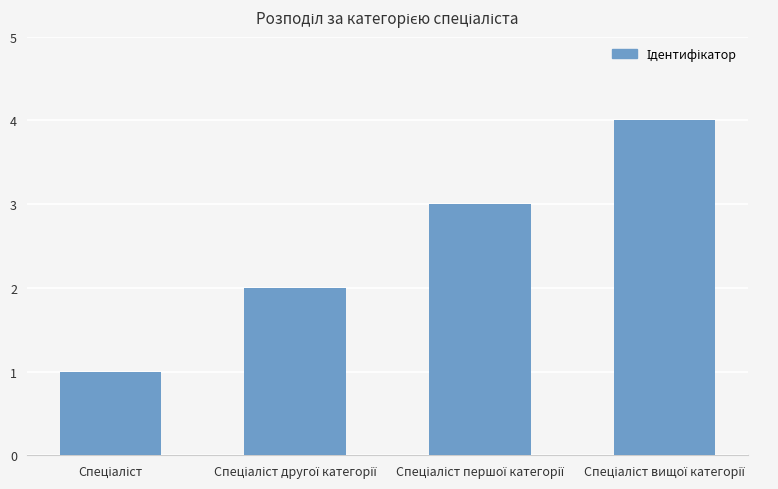

How many bars are there in total?

4